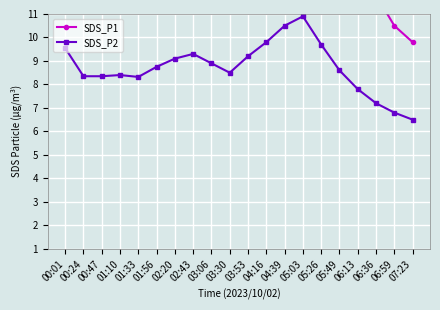

The SDS_P2 series shows 14.0 at 01:10. True or false?

False